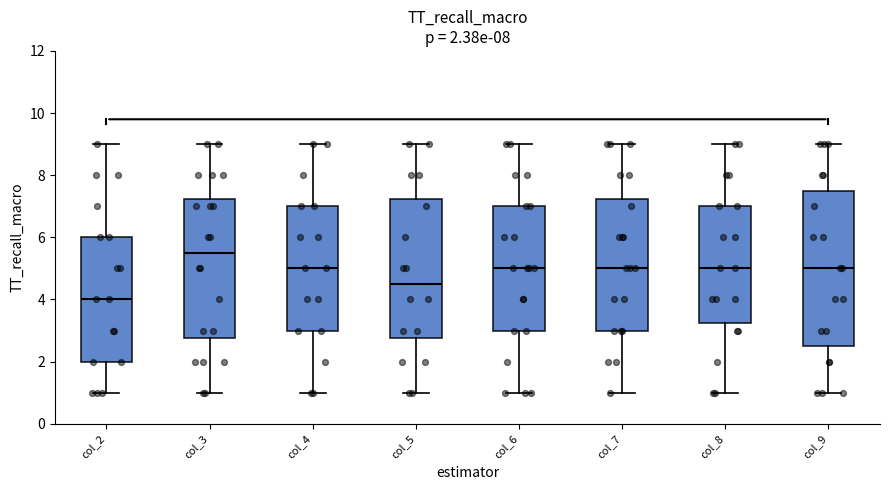

Which box has the highest median line?

col_3